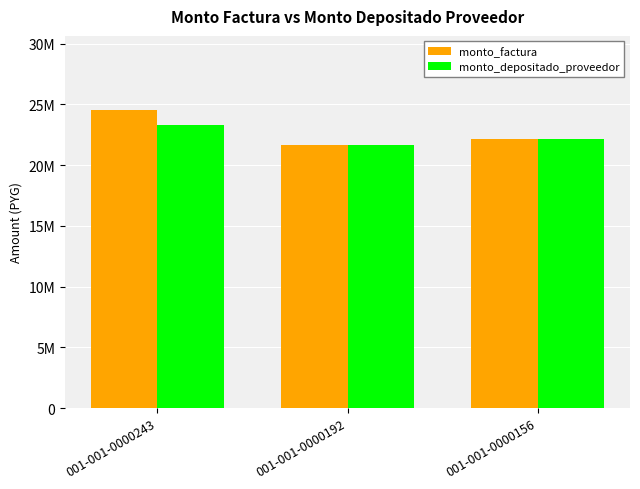

What are all the series names shown in the legend?

monto_factura, monto_depositado_proveedor